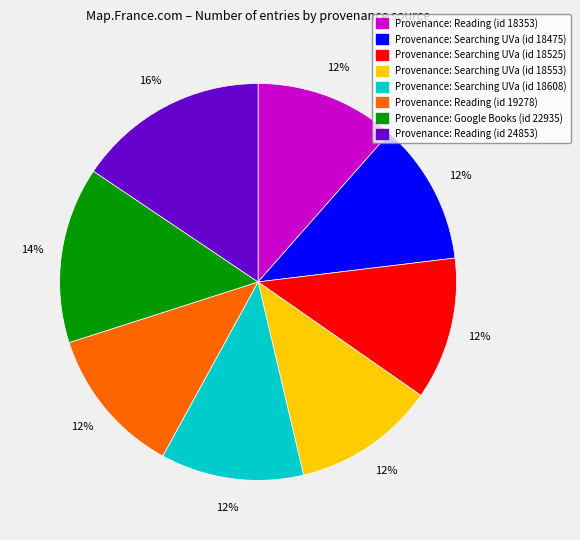

To the nearest percent, what portion does Provenance: Searching UVa (id 18553) represent?

12%